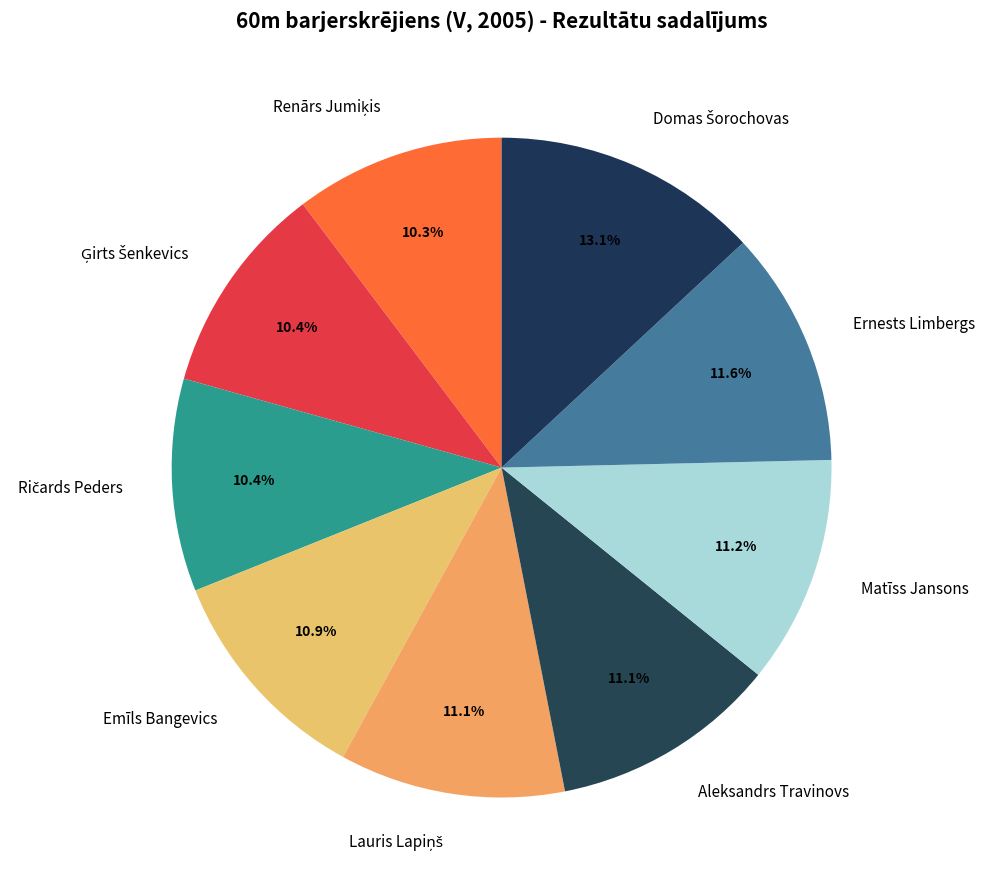

Count the number of slices in the pie.

9